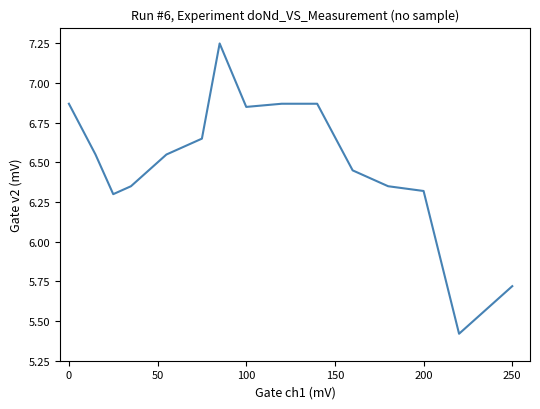

What is the difference between the values at 200 and 250?

0.6